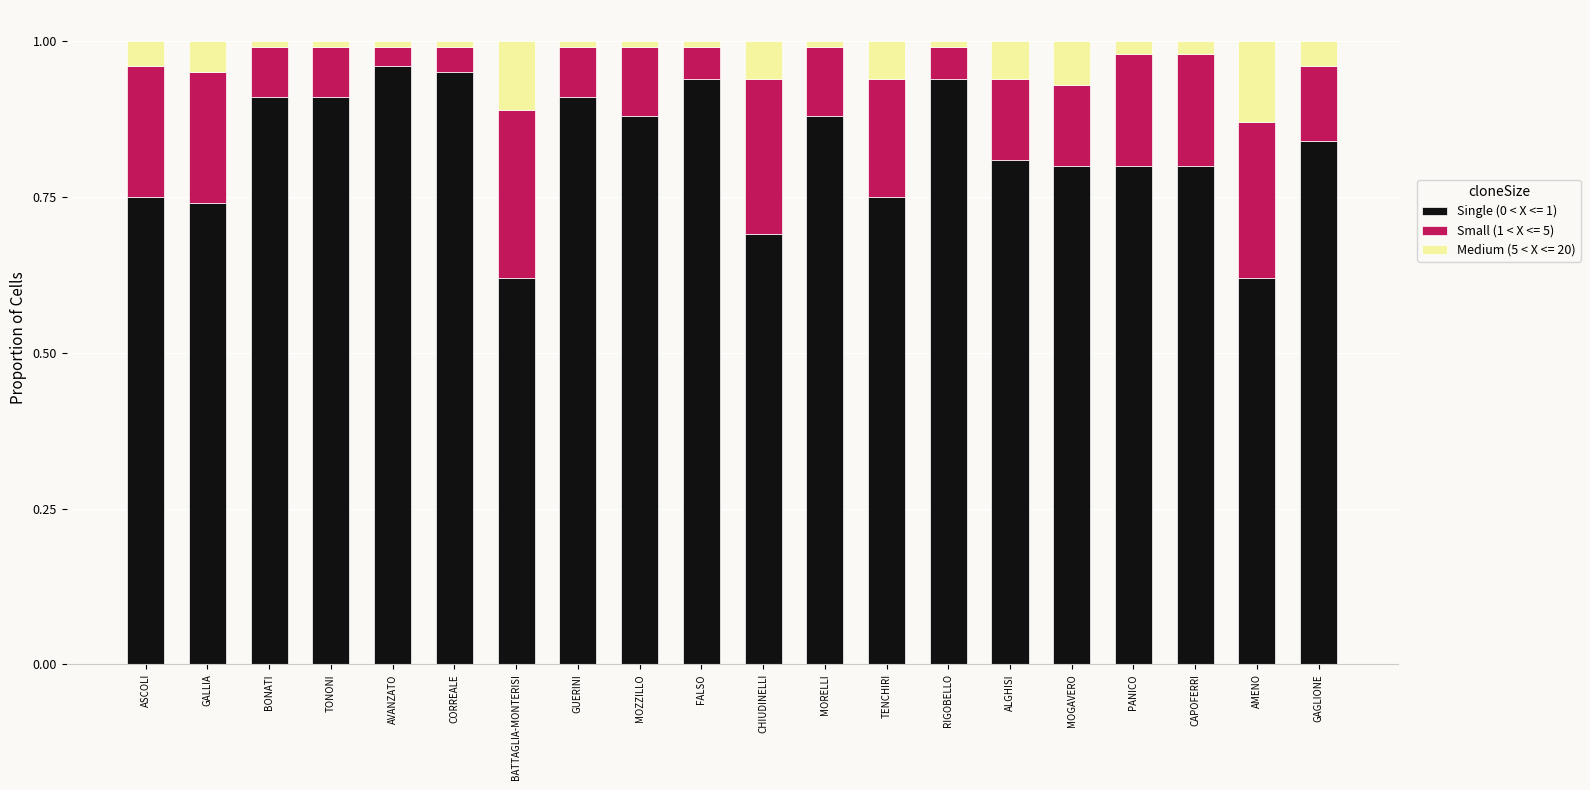

True or false: Single (0 < X <= 1) has a value of 1.2 at GALLIA.

False